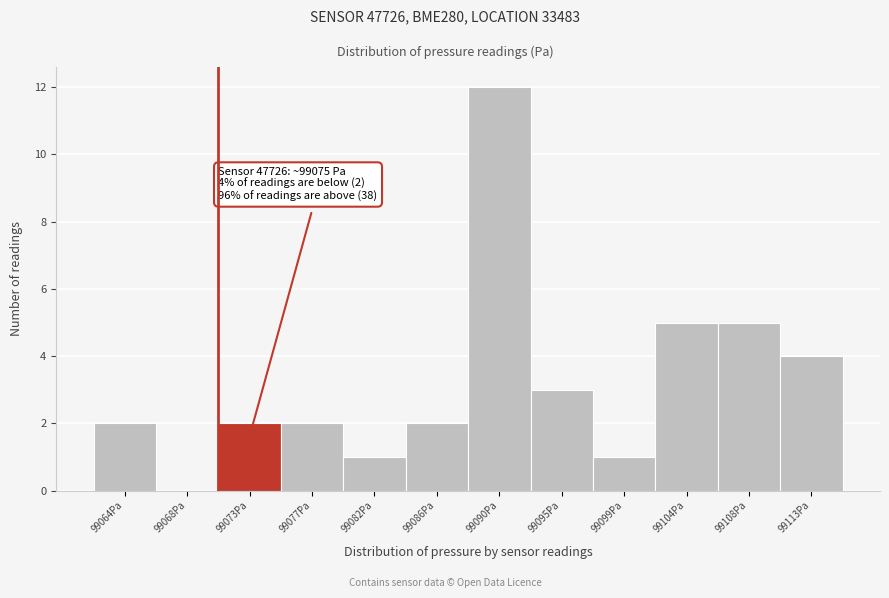

Reading left to right, transcribe all the data shown in this chart.

99064Pa=2	99068Pa=0	99073Pa=2	99077Pa=2	99082Pa=1	99086Pa=2	99090Pa=12	99095Pa=3	99099Pa=1	99104Pa=5	99108Pa=5	99113Pa=4